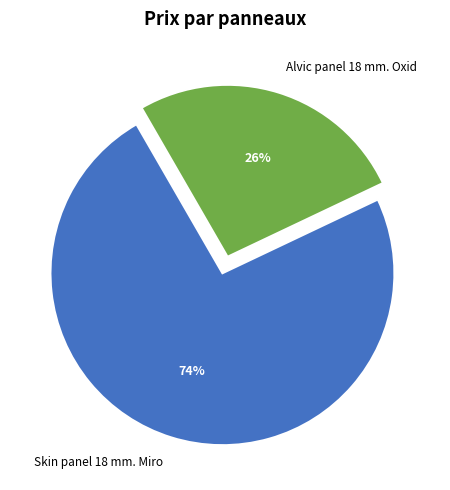

What is the ratio of the value at Alvic panel 18 mm. Oxid to the value at Skin panel 18 mm. Miro?

0.4